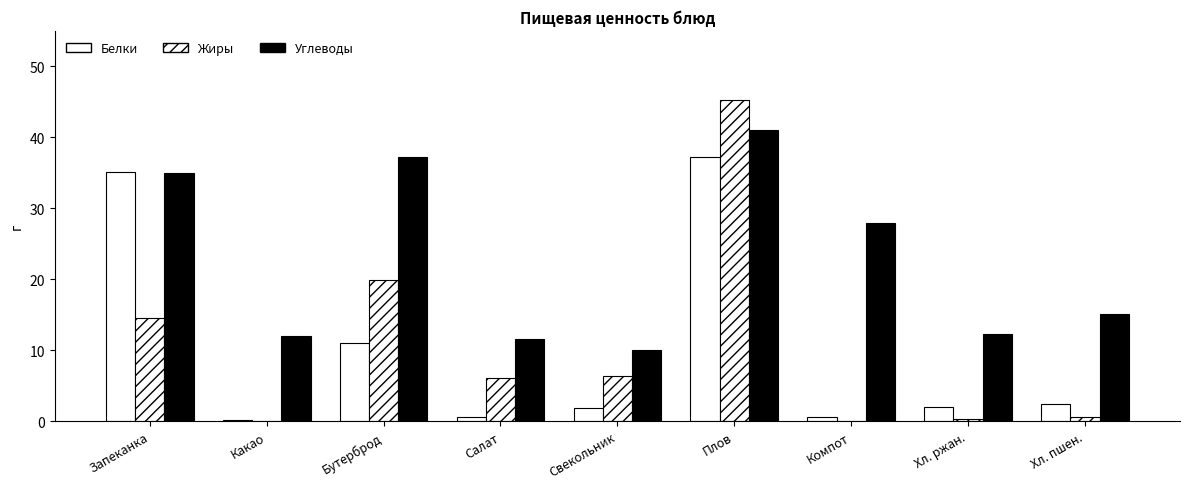

Is it true that Жиры equals 15.5 at Какао?

False